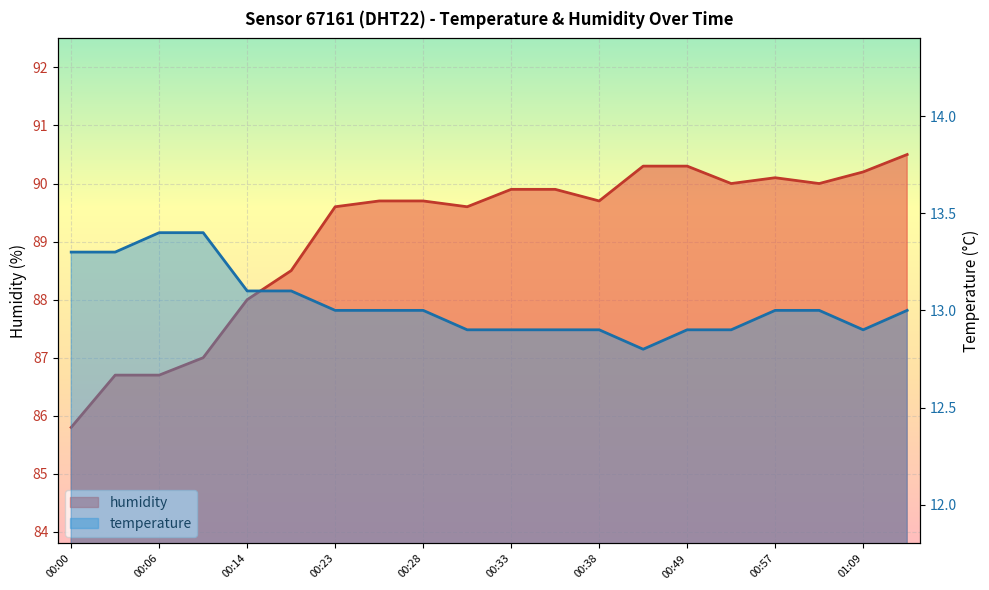

True or false: temperature and humidity cross at least once.

False